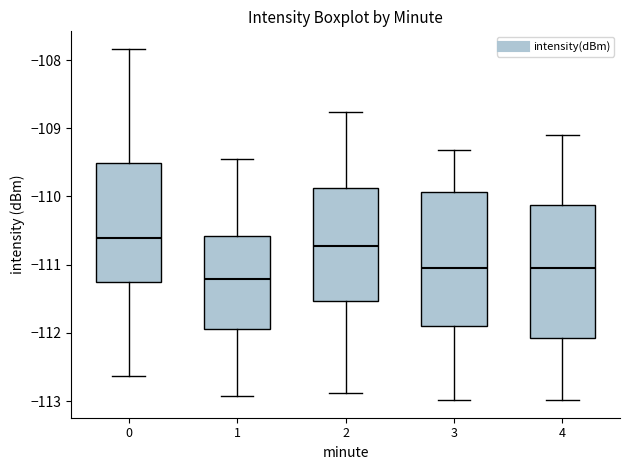

Reading left to right, read every box against the y-axis: the position of its median line, the range the box covers, and the ends of its whiskers. The values are not printed on the chart, so give them approximately, as read against the axis.

0: median -110.6, box -111.3 to -109.5, whiskers -112.6 to -107.8
1: median -111.2, box -111.9 to -110.6, whiskers -112.9 to -109.4
2: median -110.7, box -111.5 to -109.9, whiskers -112.9 to -108.8
3: median -111.0, box -111.9 to -109.9, whiskers -113.0 to -109.3
4: median -111.0, box -112.1 to -110.1, whiskers -113.0 to -109.1